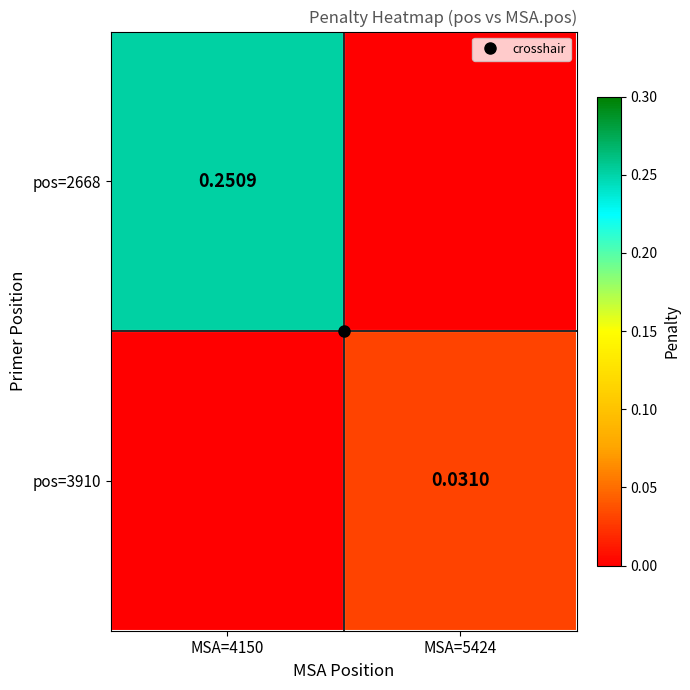

At which label does pos=2668 reach its minimum?

MSA=5424